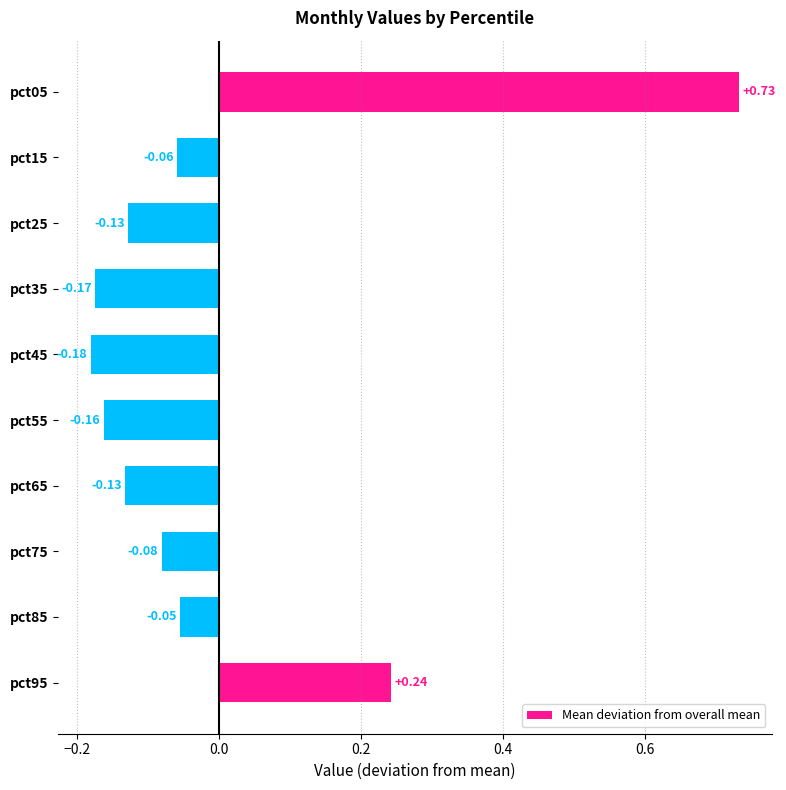

What is the difference between the maximum and minimum values?

0.9